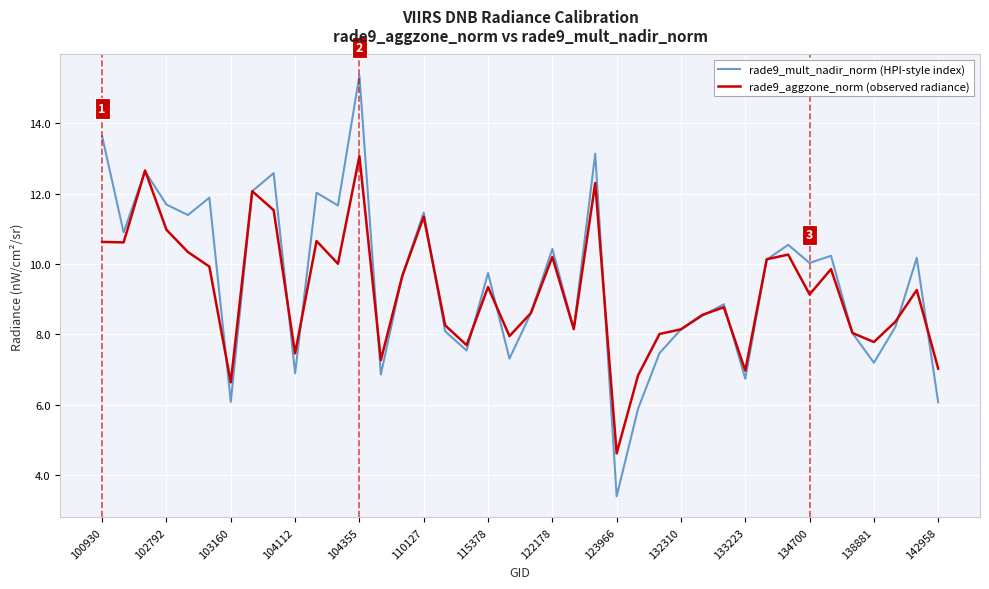

Which series has the widest spread of values?

rade9_mult_nadir_norm (HPI-style index)